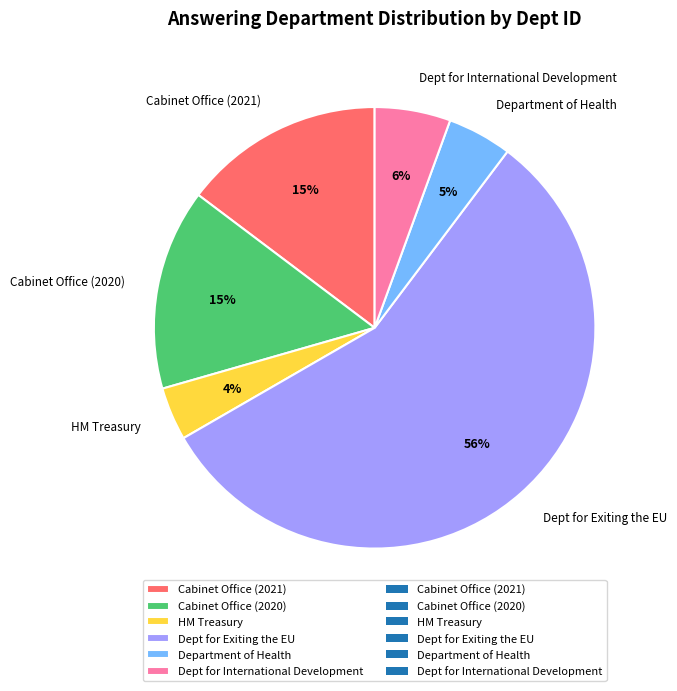

To the nearest percent, what is the average slice percentage?

17%